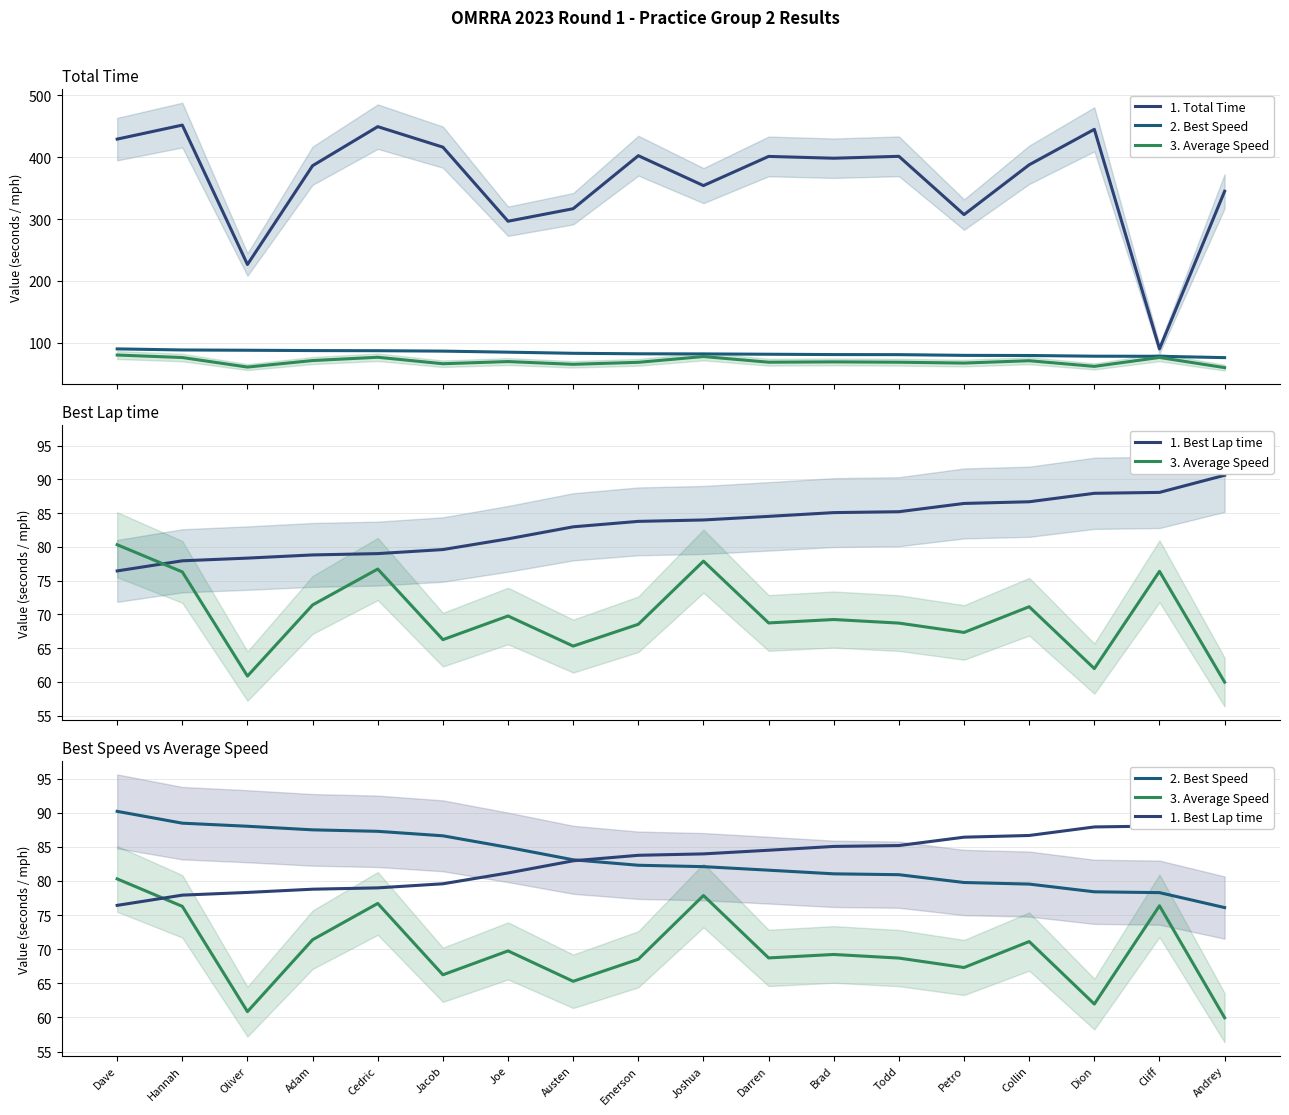

At which label does 3. Average Speed first exceed 69?

Dave